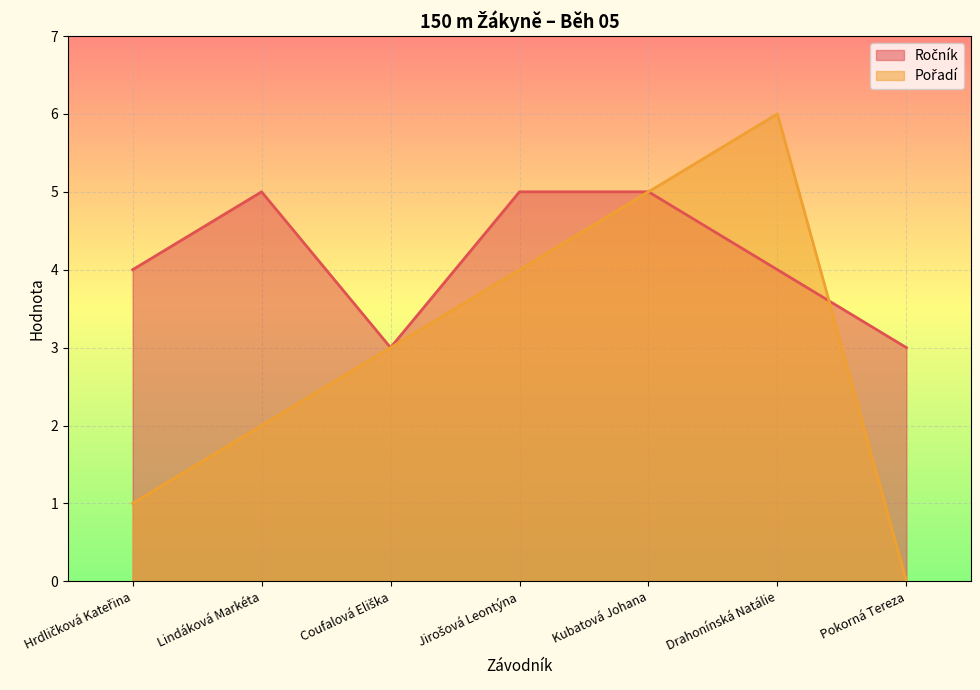

What is the sum of all Ročník values?

29